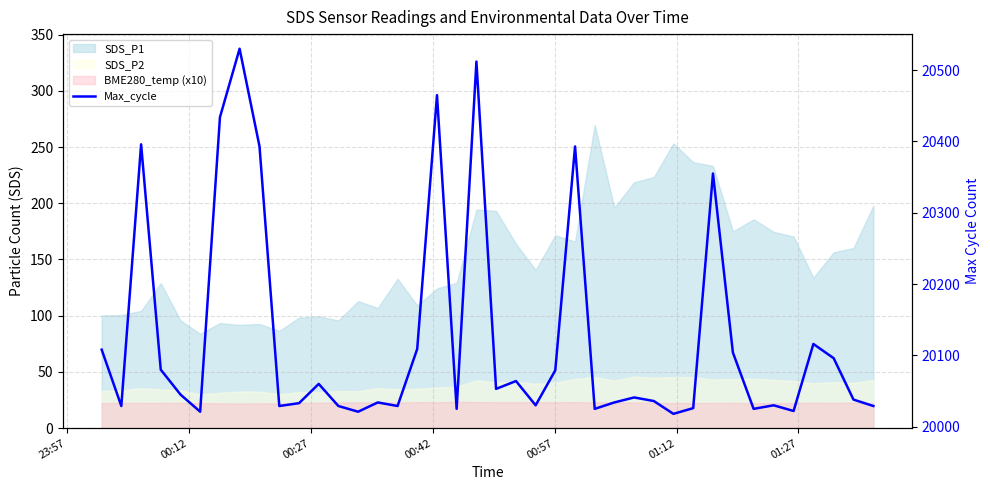

True or false: the data has more than 1 interior local peaks.

True